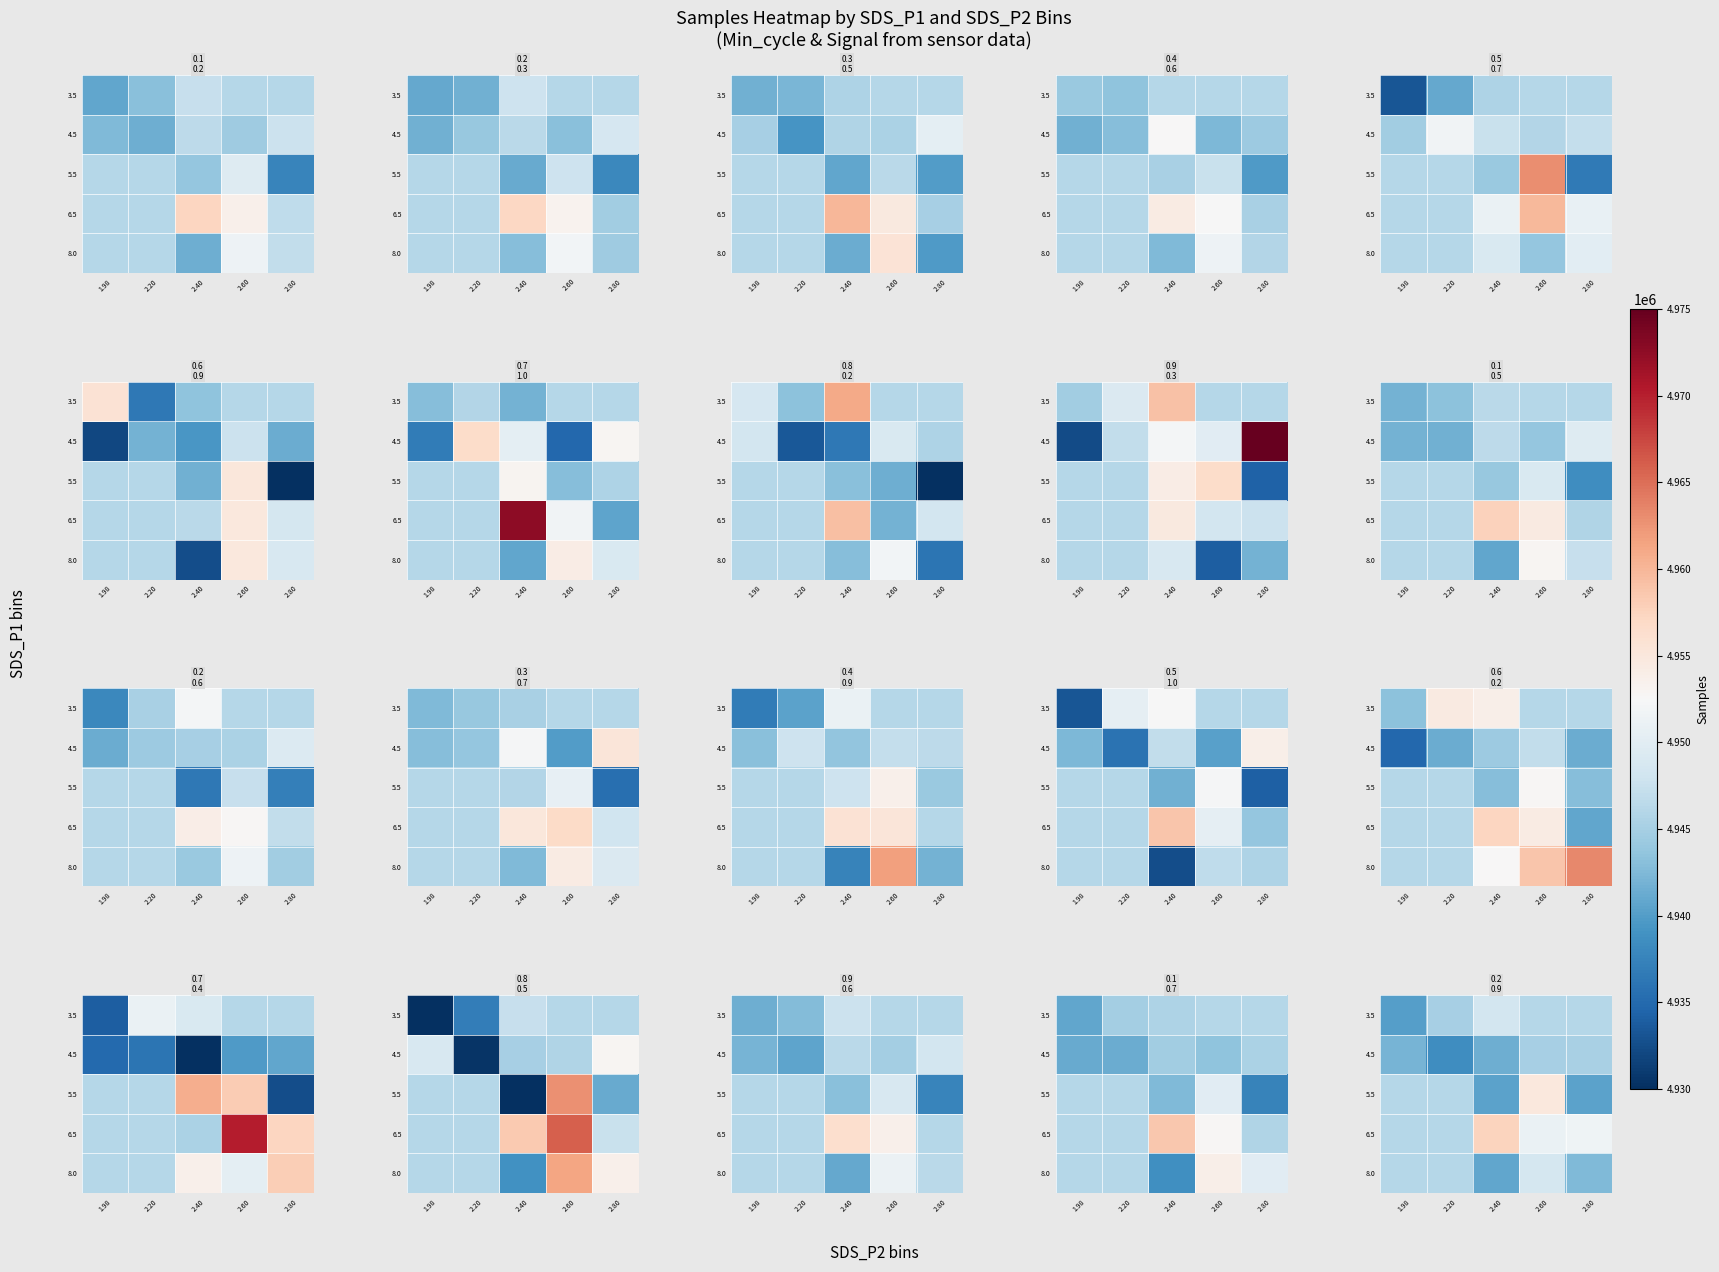

At how many categories does at least one series exceed 4943633?

5